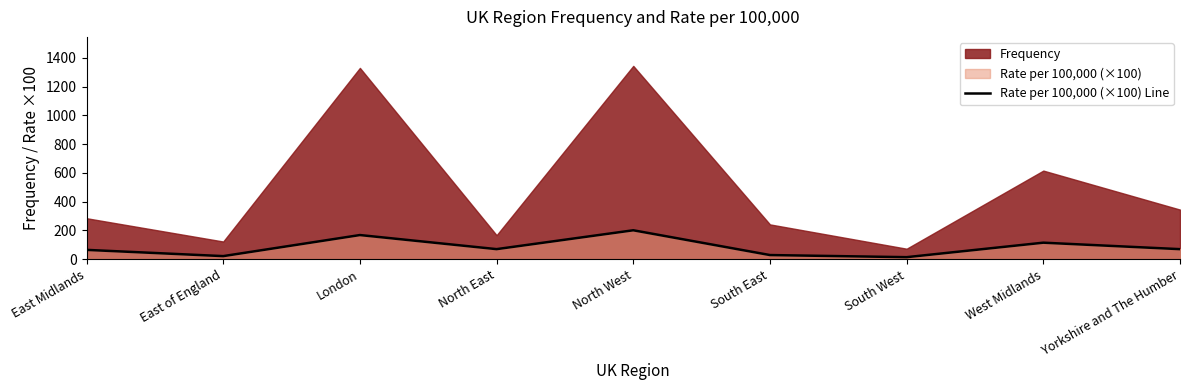

How many points are higher than both their immediate neighbors (excluding endpoints)?

3